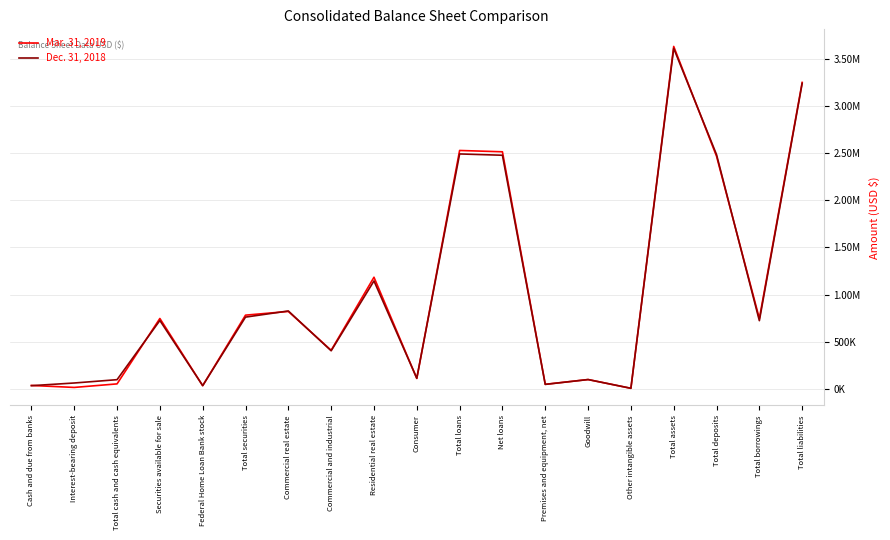

Rank the series by their maximum value, from highest to lowest.

Mar. 31, 2019, Dec. 31, 2018